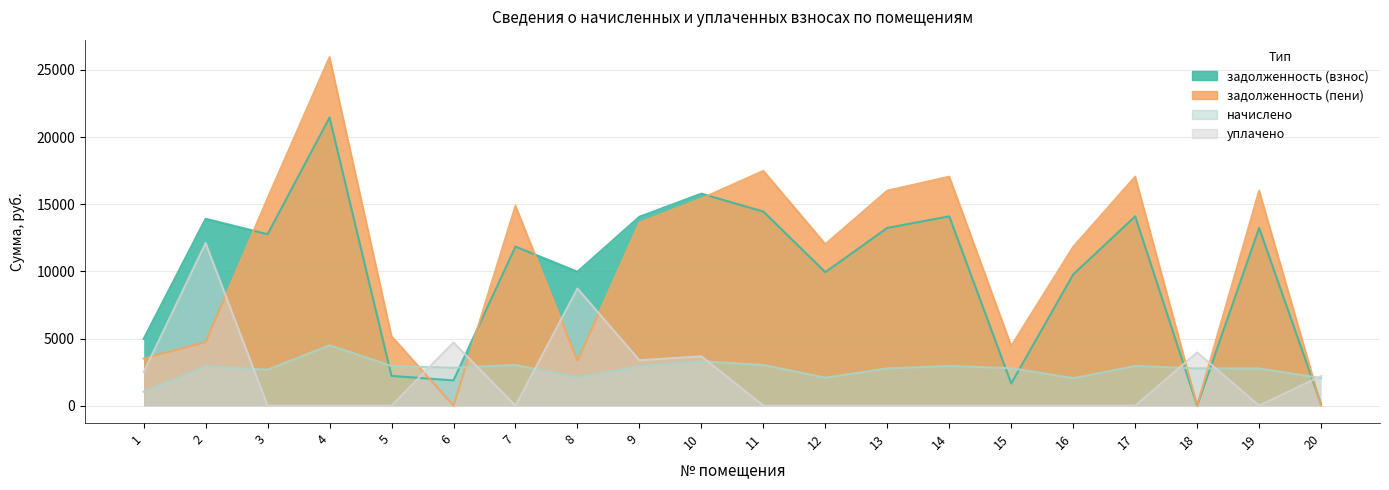

What are all the series names shown in the legend?

задолженность (взнос), задолженность (пени), начислено, уплачено